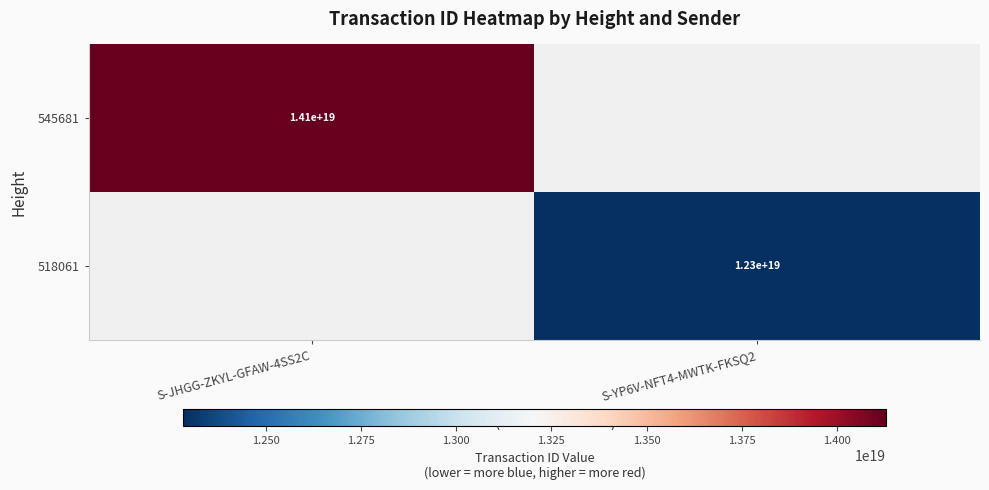

Is the value of 545681 at S-JHGG-ZKYL-GFAW-4SS2C greater than the value of 518061 at S-YP6V-NFT4-MWTK-FKSQ2?

Yes